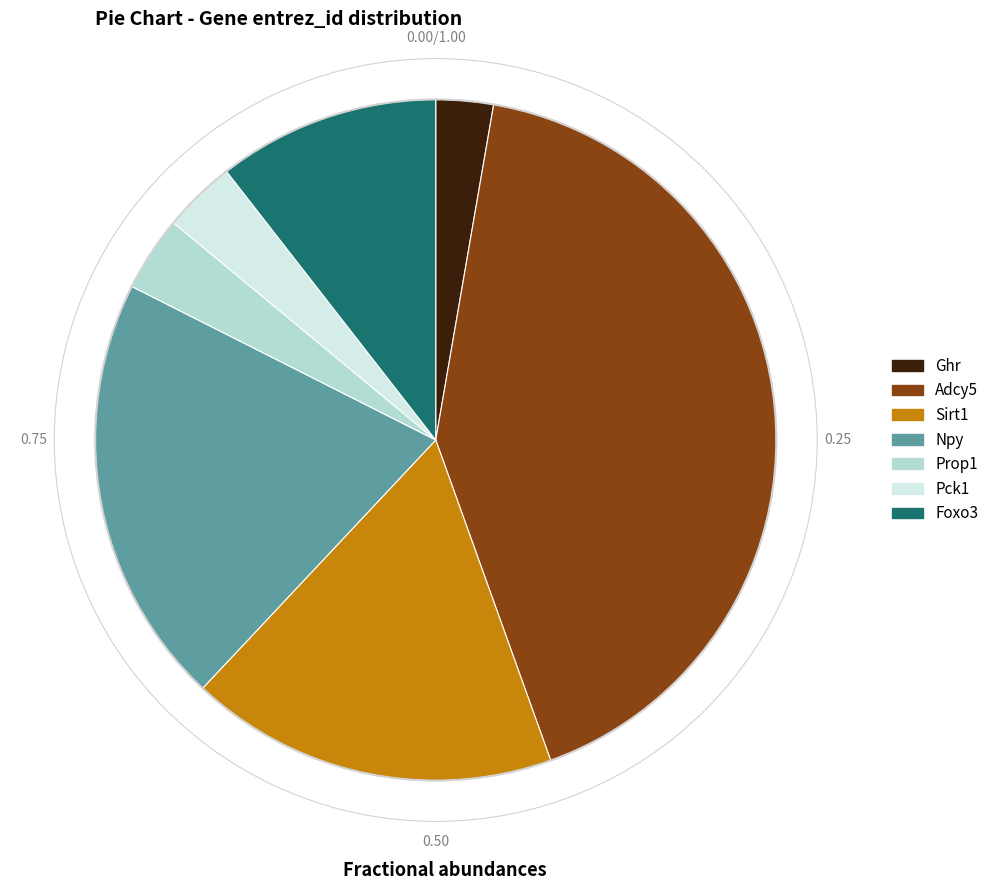

Which has a higher value, Prop1 or Foxo3?

Foxo3